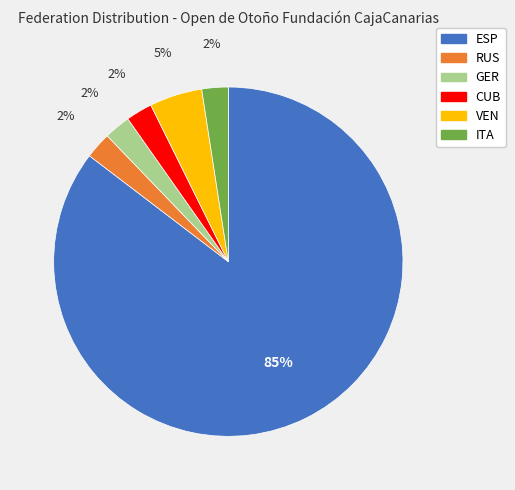

True or false: ITA accounts for 2% of the total.

True